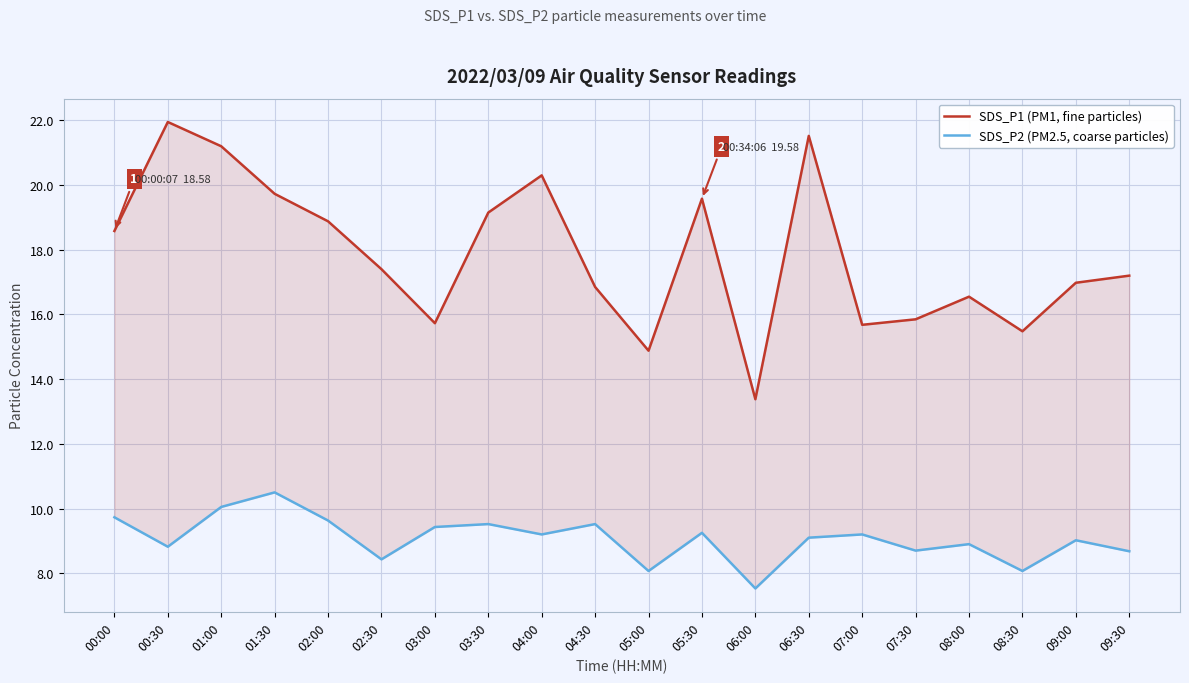

At which label is SDS_P1 (PM1, fine particles) closest to 17?

09:00